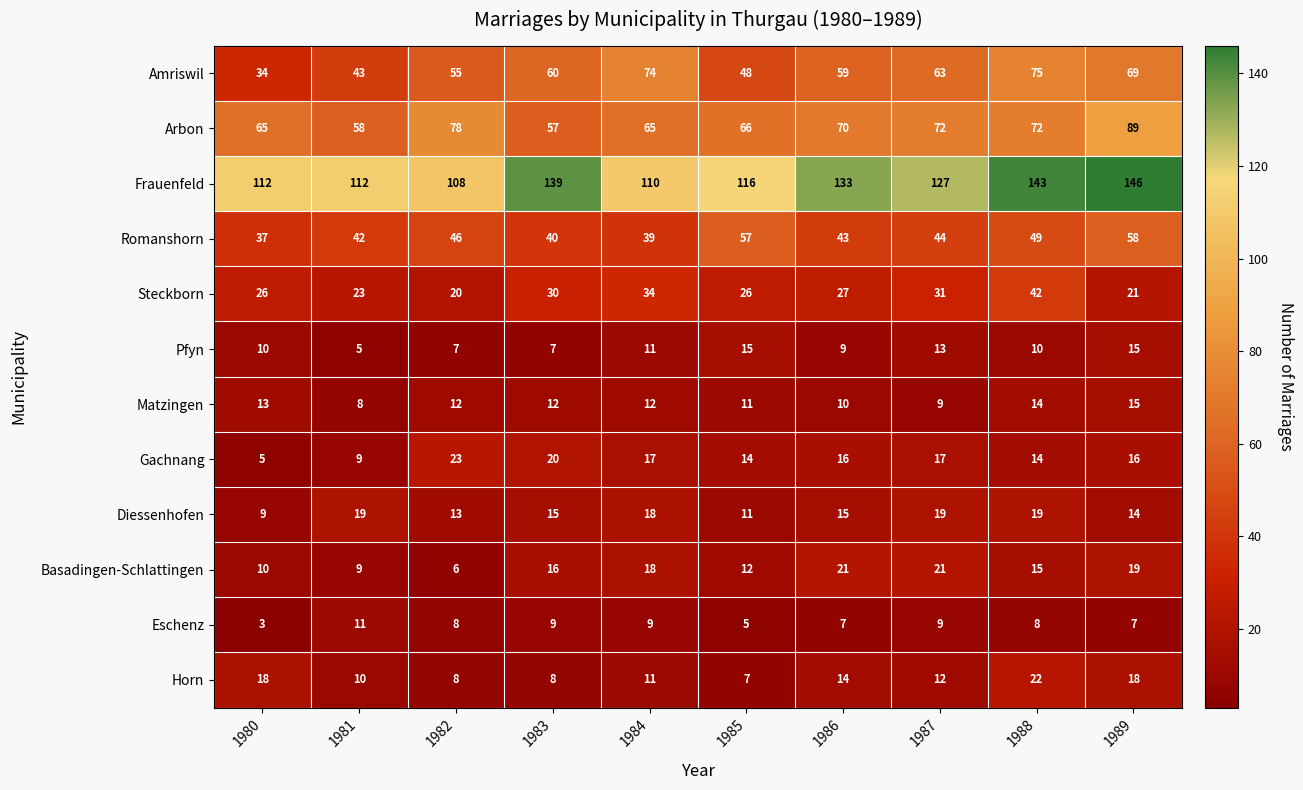

The Amriswil series shows 29 at 1981. True or false?

False